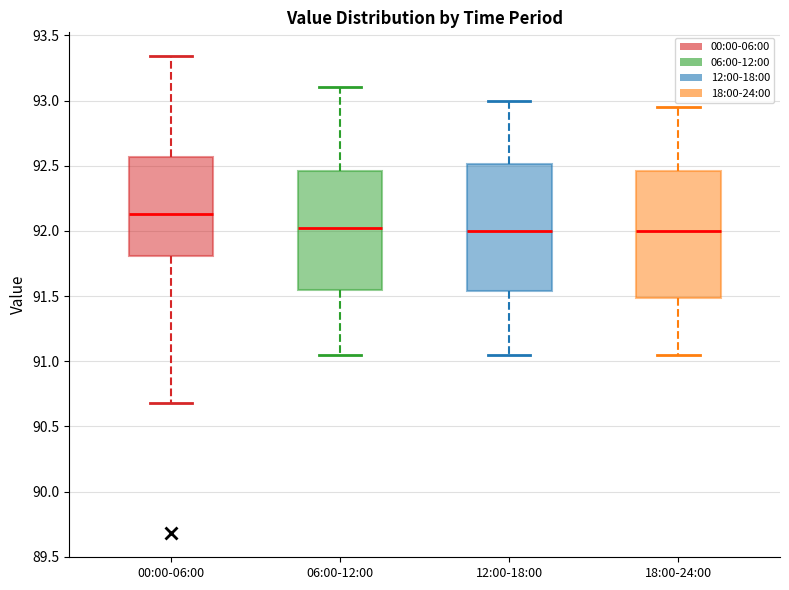

Where does the median line of the box for 06:00-12:00 sit on the y-axis? The values are not printed on the chart, so give them approximately, as read against the axis.

92.05